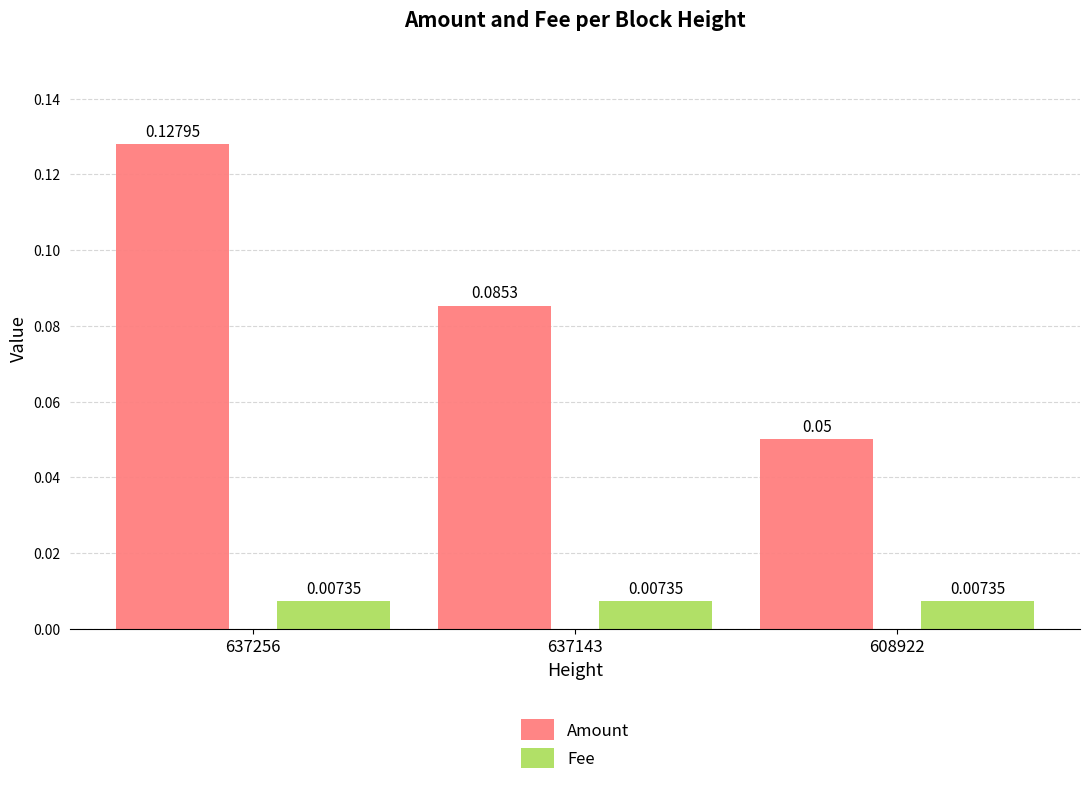

List the series in order of their overall mean, highest first.

Amount, Fee